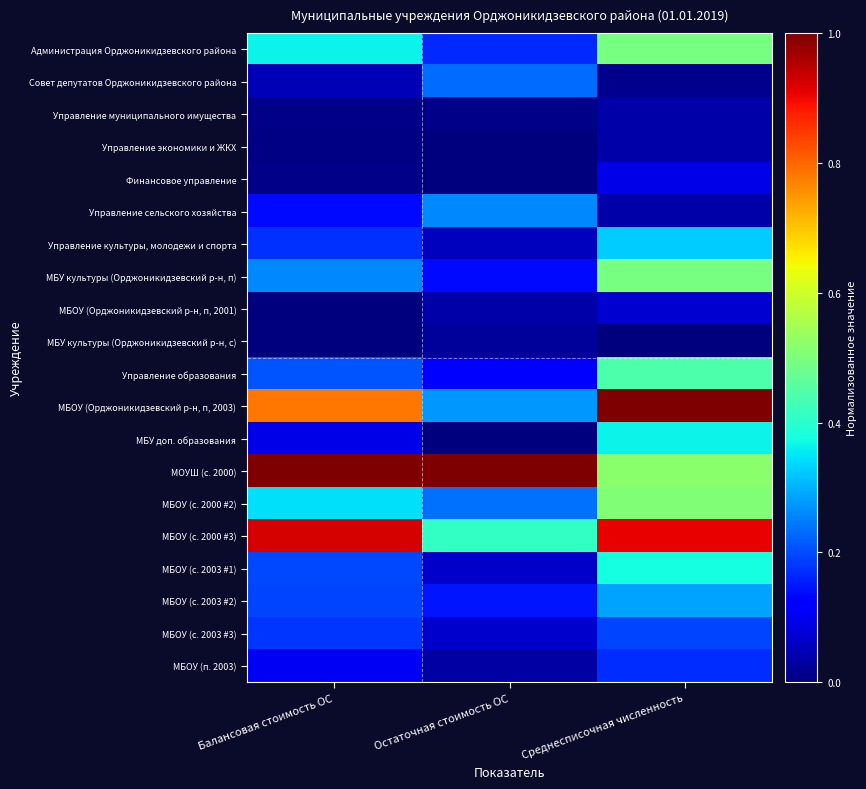

Between Остаточная стоимость ОС and Балансовая стоимость ОС, which is larger?

Балансовая стоимость ОС